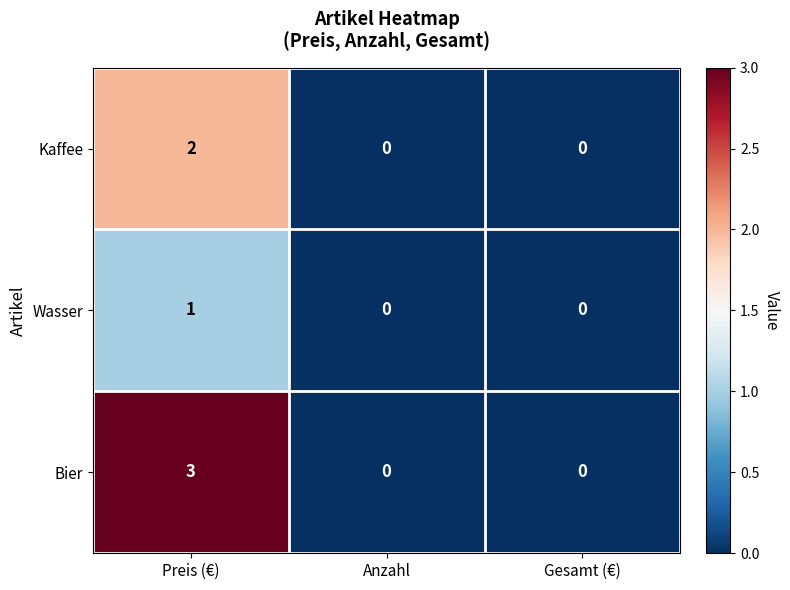

Reading left to right, transcribe all the data shown in this chart.

Kaffee: 2	0	0
Wasser: 1	0	0
Bier: 3	0	0